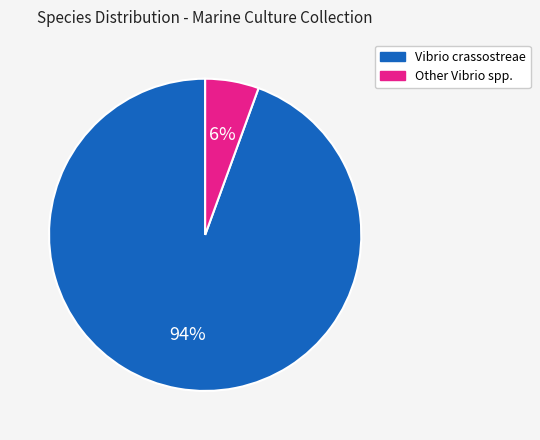

Is there any slice that represents more than half of the pie?

Yes